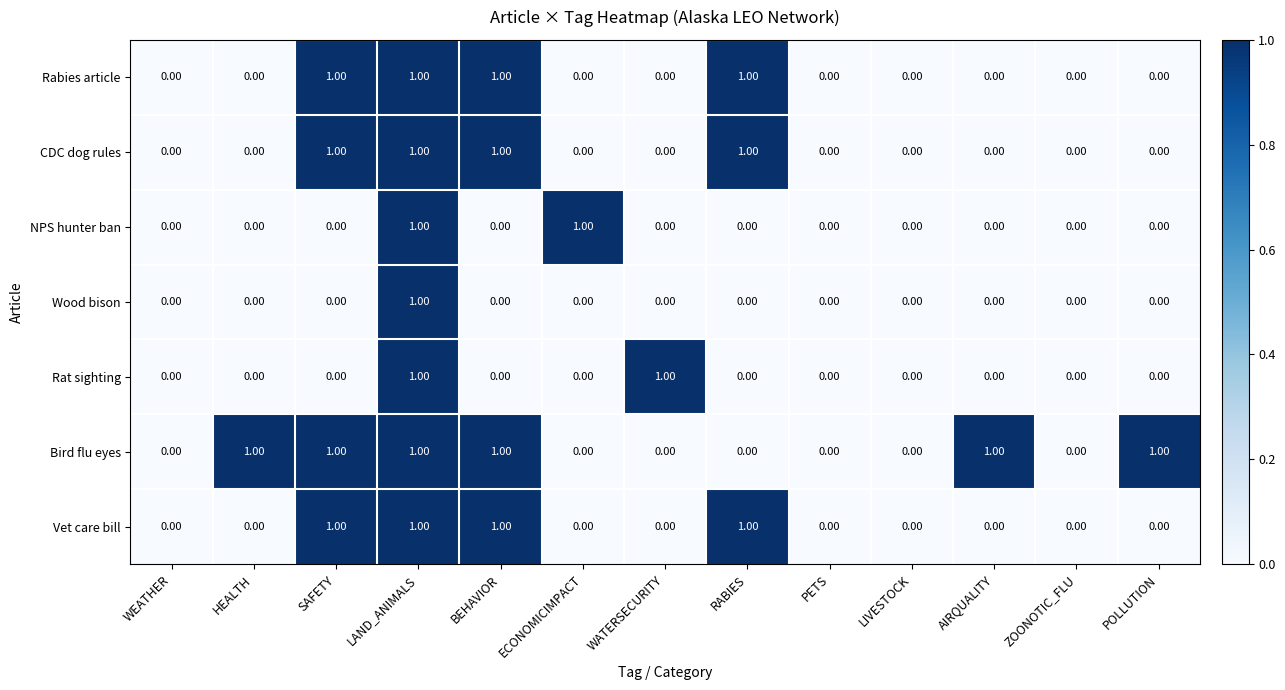

What is the sum of all Vet care bill values?

4